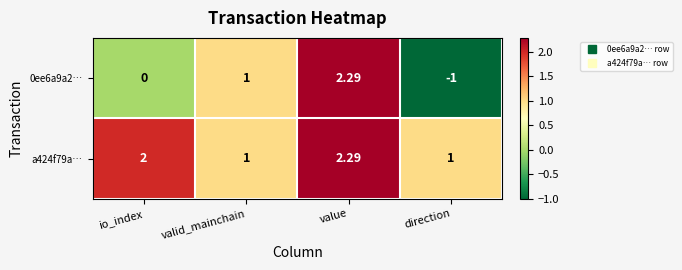

Which label corresponds to the largest value in the chart?

value